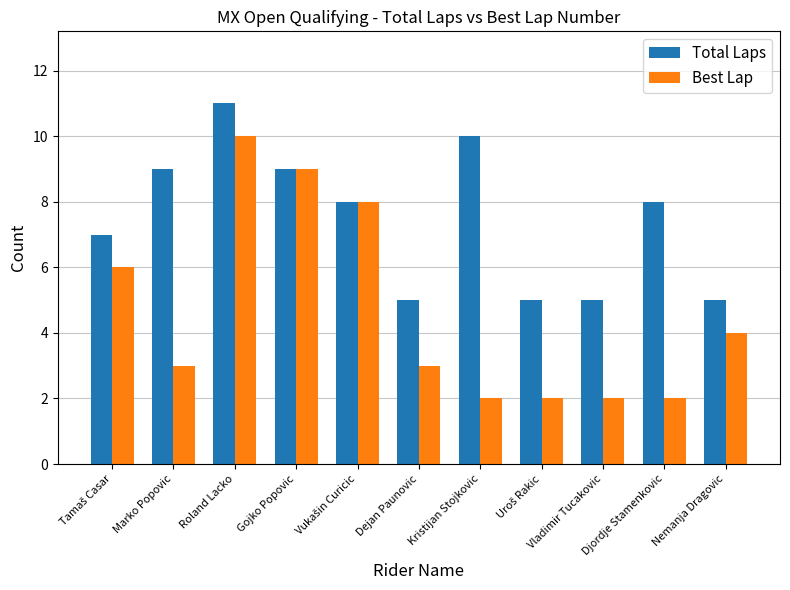

What is the total value across all series at Nemanja Dragovic?

9